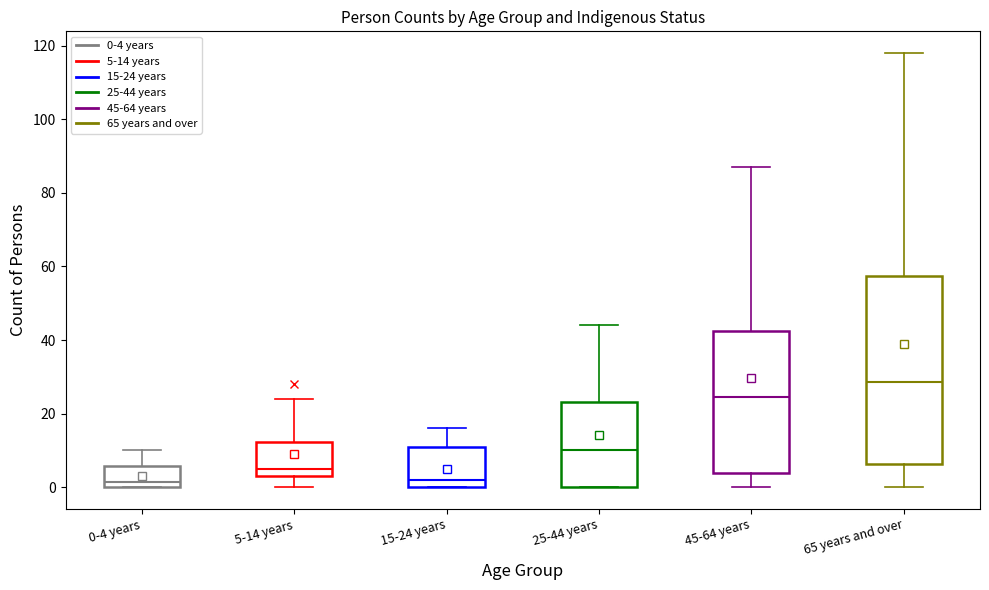

Reading left to right, transcribe this box plot: for each box, give where its median line is, the range the box spans, and where its two whiskers end, as read against the y-axis. The values are not printed on the chart, so give them approximately, as read against the axis.

0-4 years: median 2, box 0 to 6, whiskers 0 to 10
5-14 years: median 6, box 4 to 12, whiskers 0 to 24
15-24 years: median 2, box 0 to 12, whiskers 0 to 16
25-44 years: median 10, box 0 to 24, whiskers 0 to 44
45-64 years: median 24, box 4 to 42, whiskers 0 to 88
65 years and over: median 28, box 6 to 58, whiskers 0 to 118